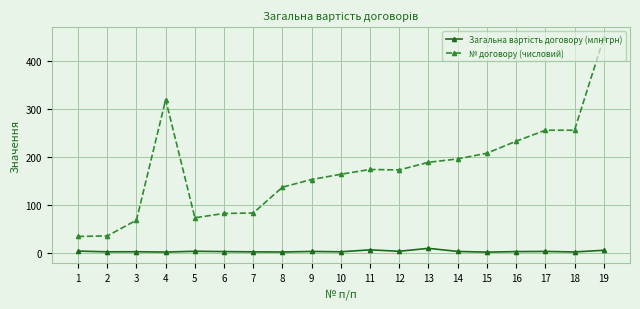

What is the difference between the maximum and minimum values in the № договору (числовий) series?

415.0